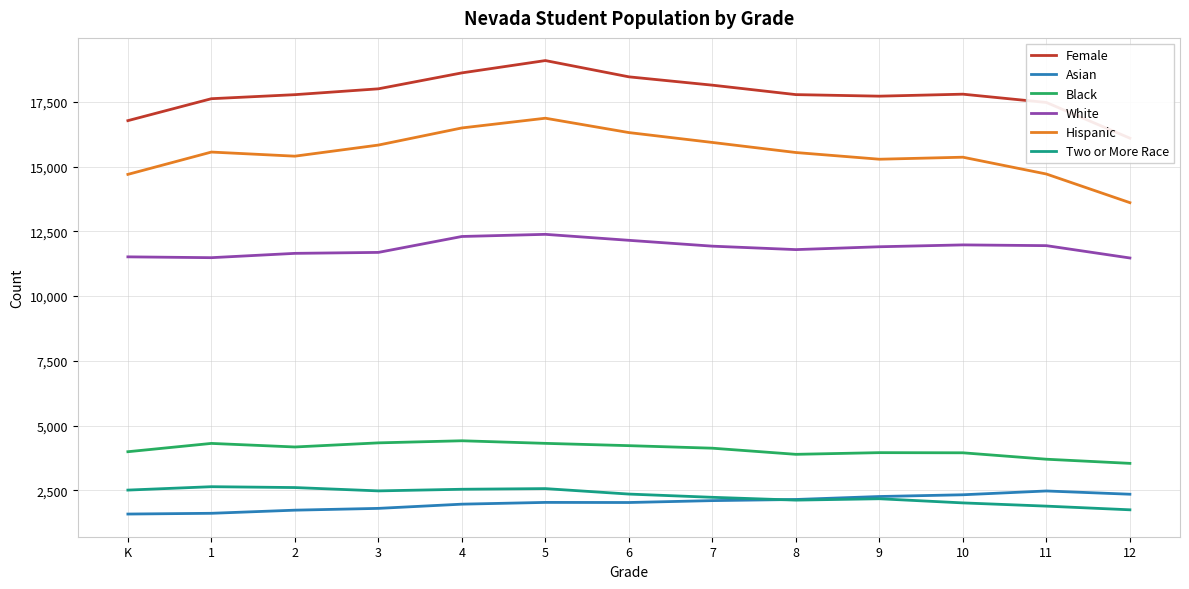

What is the total value across all series at 5?

57267